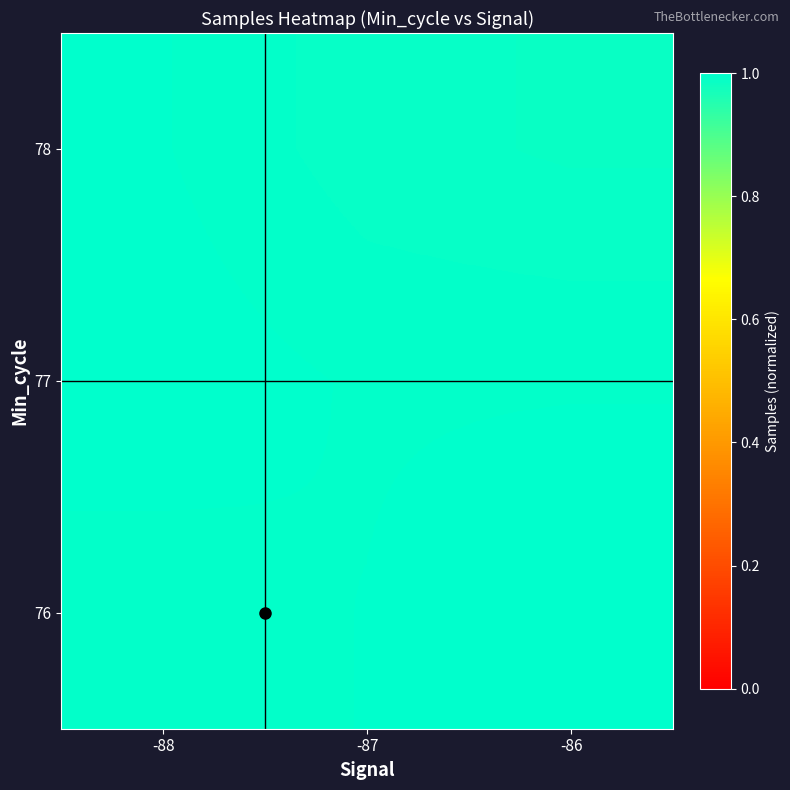

At how many categories does at least one series exceed 0?

3